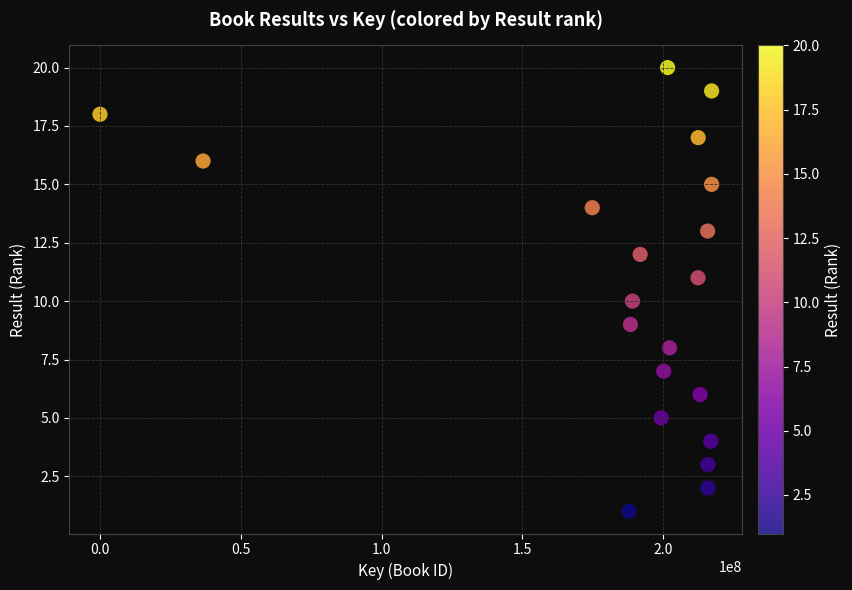

What is the range of X values (max minus min)?

217215922